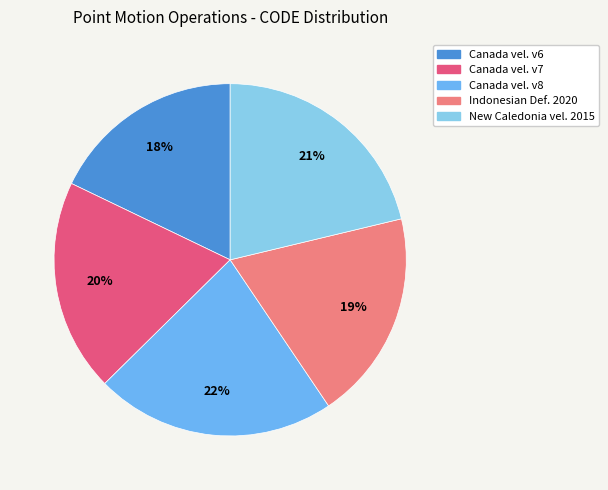

Is there any slice that represents more than half of the pie?

No